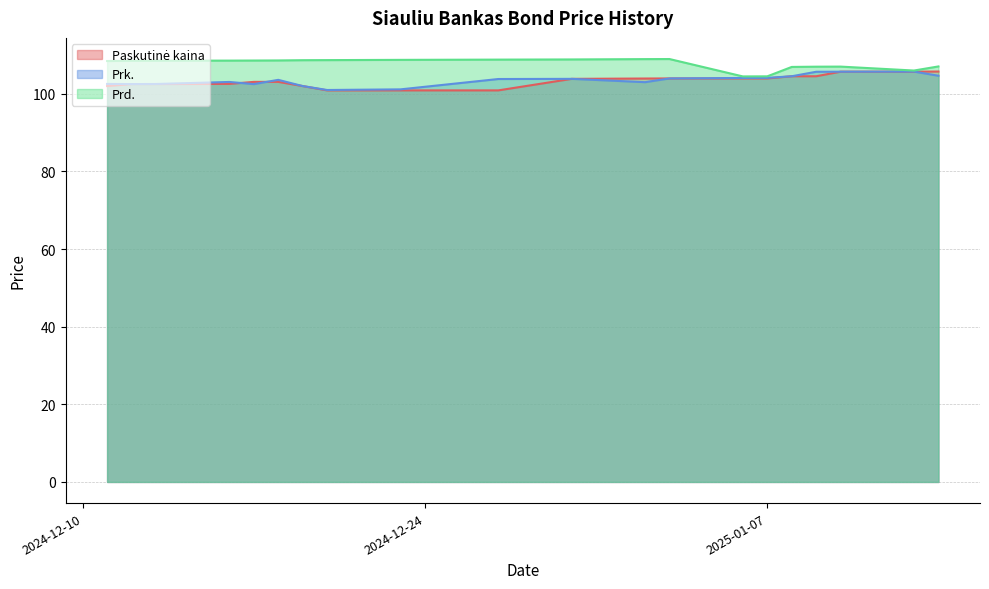

At which category is the sum across all series the highest?

2025-01-10